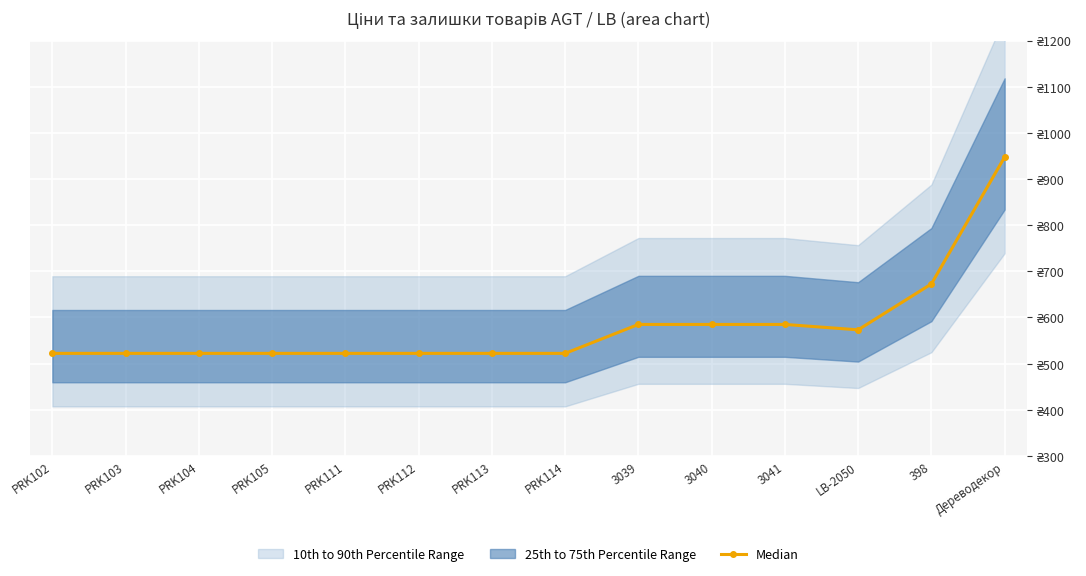

What is the label of the 10th point from the left?

3040